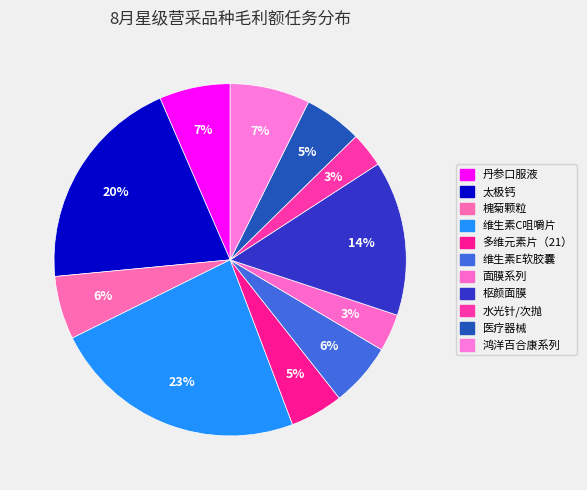

What is the change in value from 太极钙 to 多维元素片（21）?

-80759